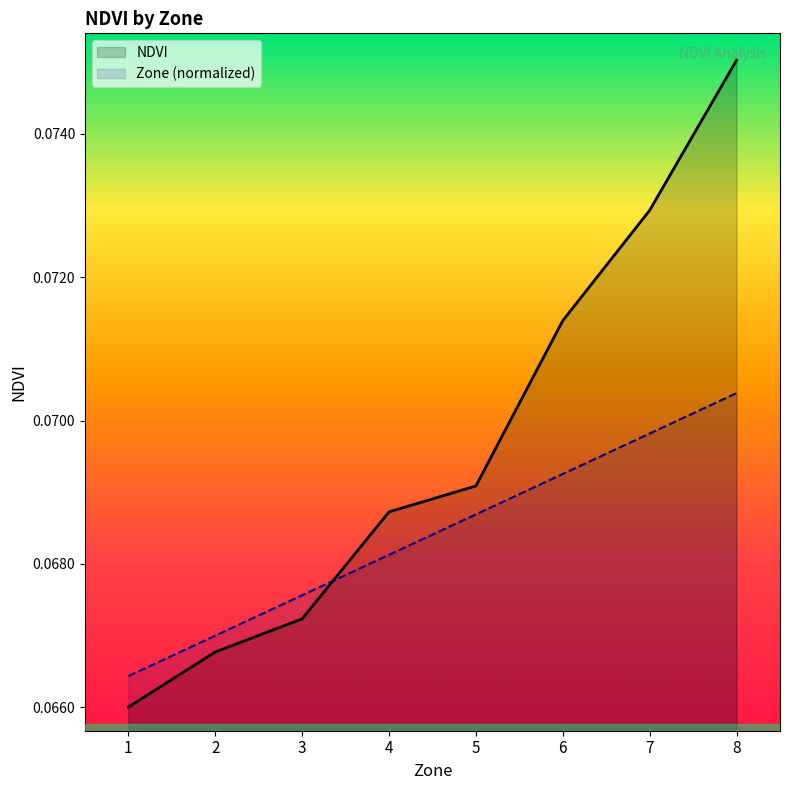

Reading right to left, extract all data points from this chart.

NDVI: 8=0.1	7=0.1	6=0.1	5=0.1	4=0.1	3=0.1	2=0.1	1=0.1
Zone: 8=0.1	7=0.1	6=0.1	5=0.1	4=0.1	3=0.1	2=0.1	1=0.1